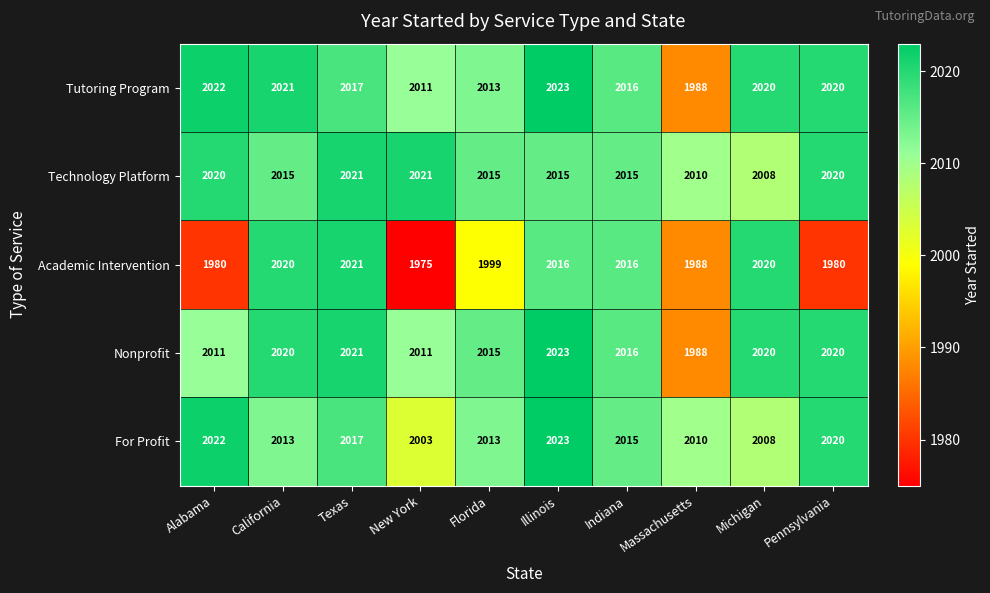

At which label does Technology Platform first exceed 2015?

Alabama